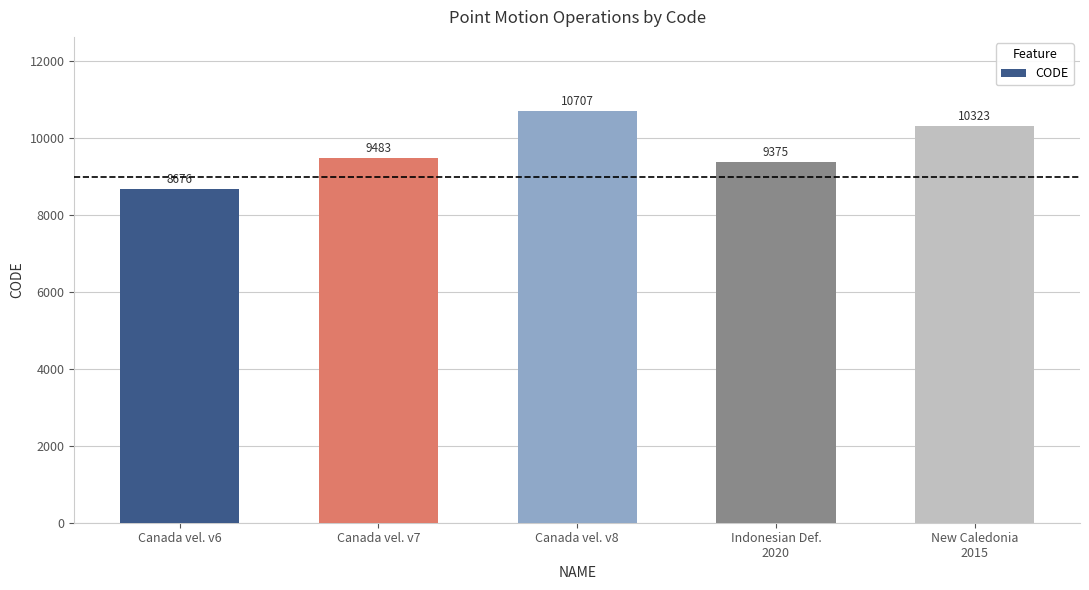

What is the minimum value shown in the chart?

8676